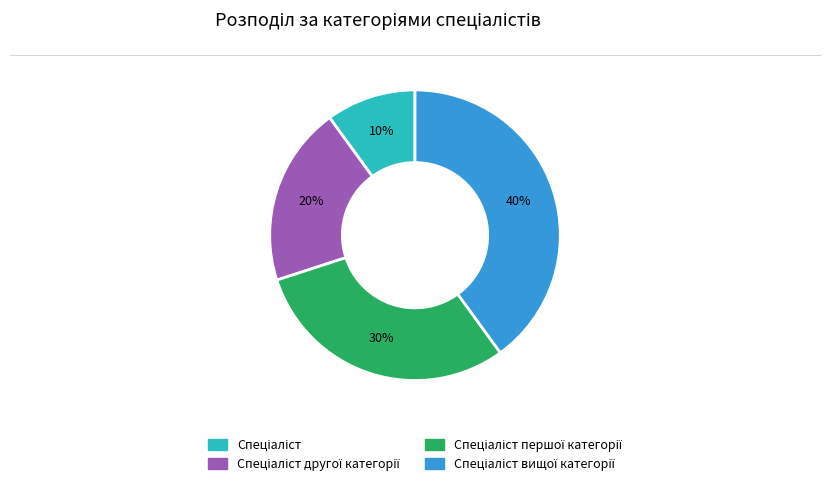

To the nearest percent, what is the difference between the largest and smallest slice percentages?

30%